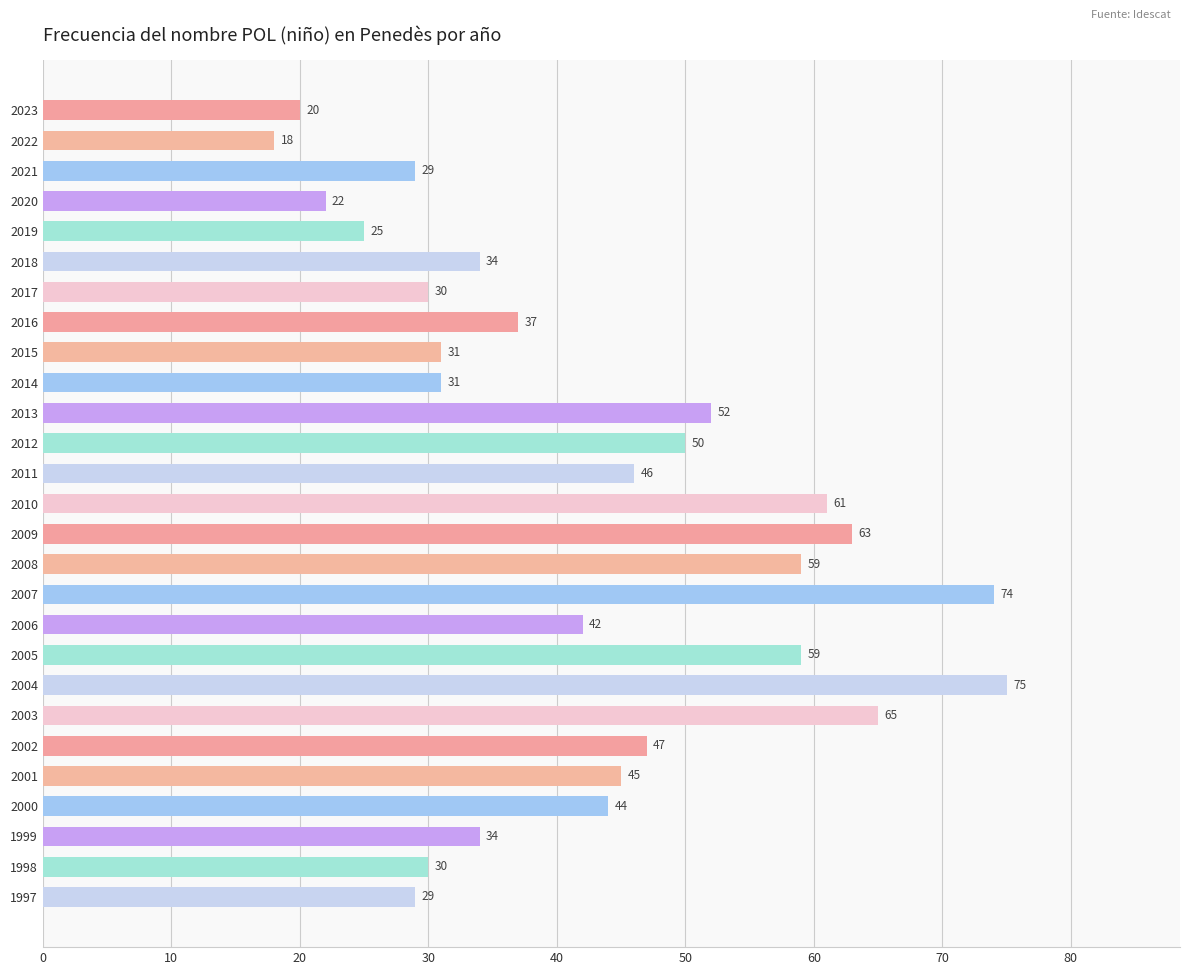

Reading top to bottom, extract all data points from this chart.

20	18	29	22	25	34	30	37	31	31	52	50	46	61	63	59	74	42	59	75	65	47	45	44	34	30	29